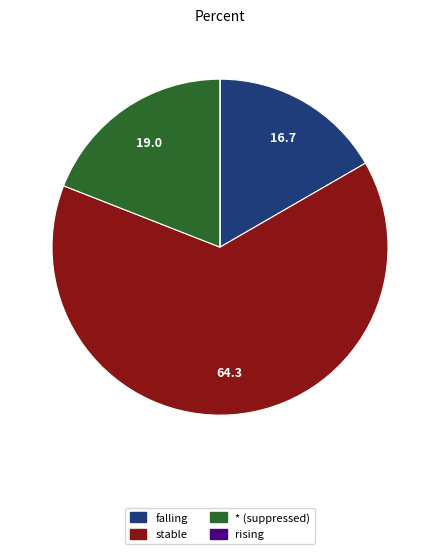

Does any single category account for the majority?

Yes